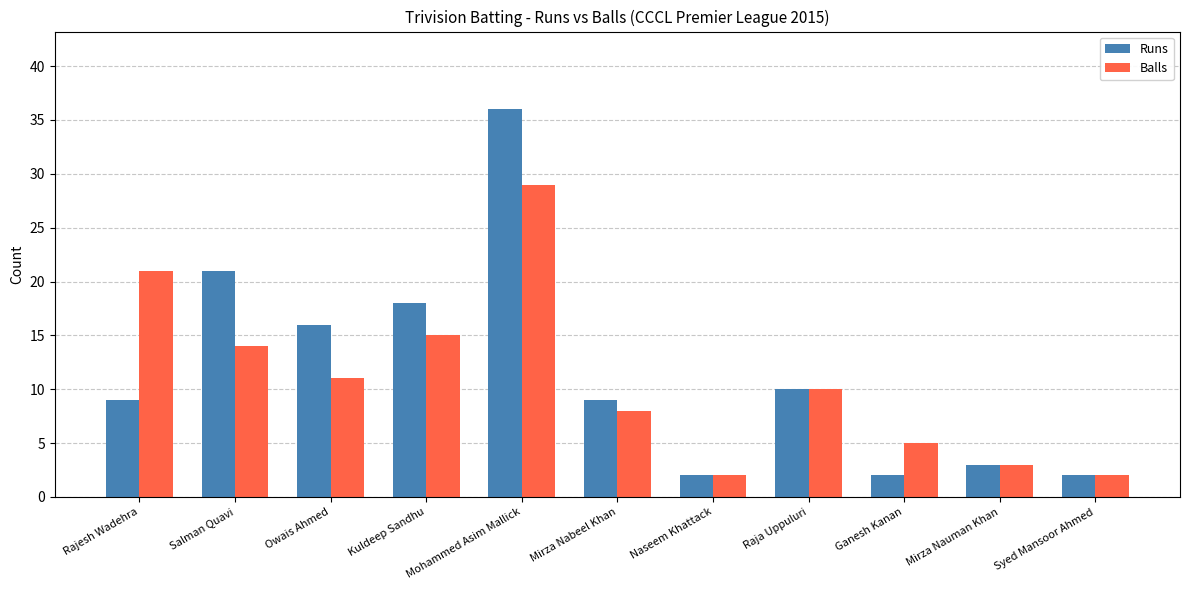

Where is Balls nearest to the value 15?

Kuldeep Sandhu